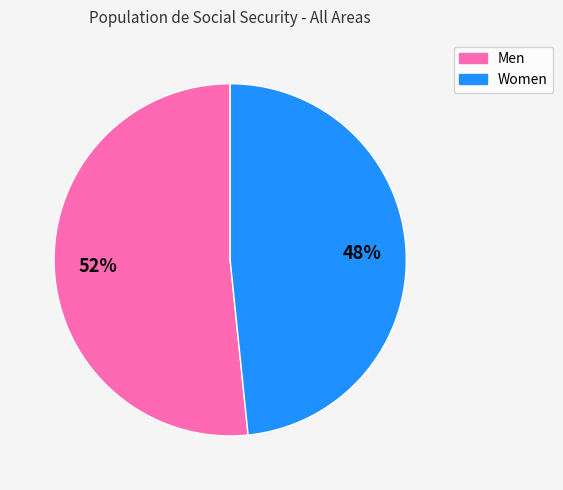

What percentage is the Men slice, to the nearest percent?

52%